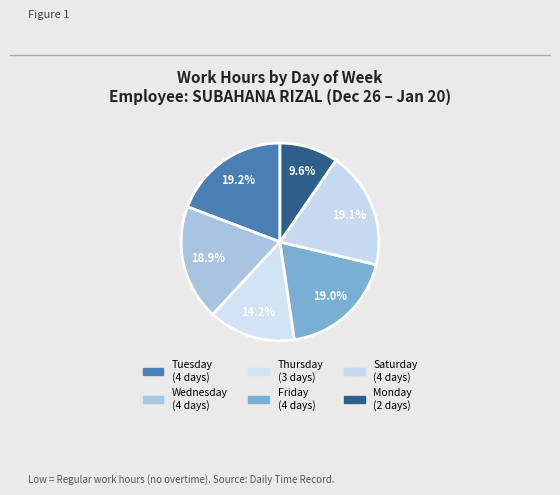

Count the number of slices in the pie.

6